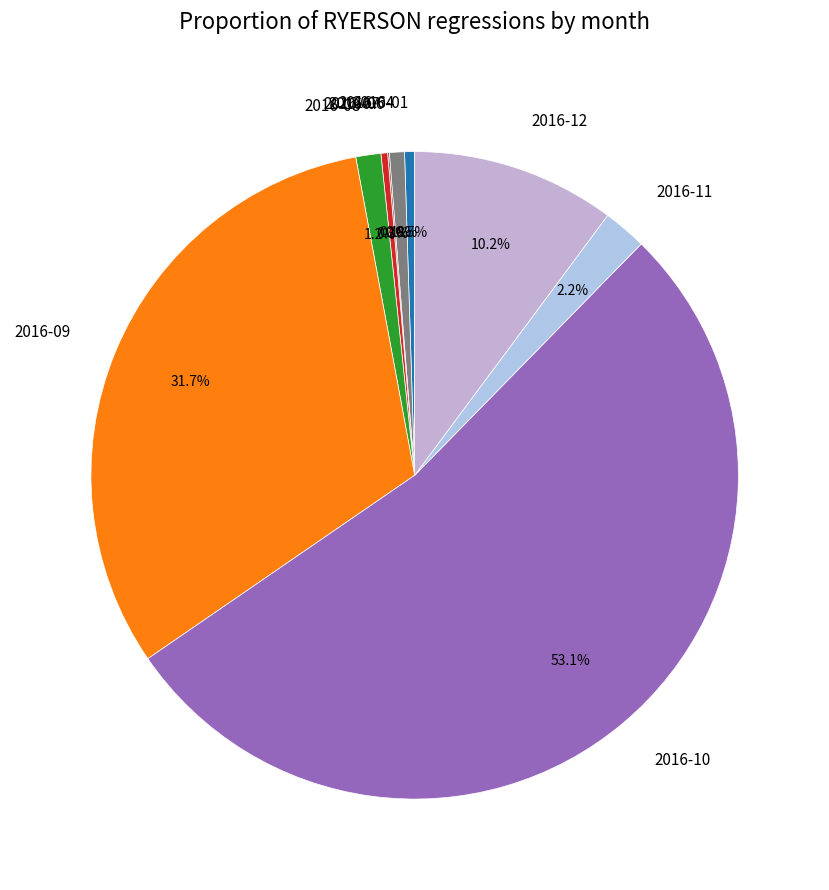

What is the largest slice in the pie chart?

2016-10